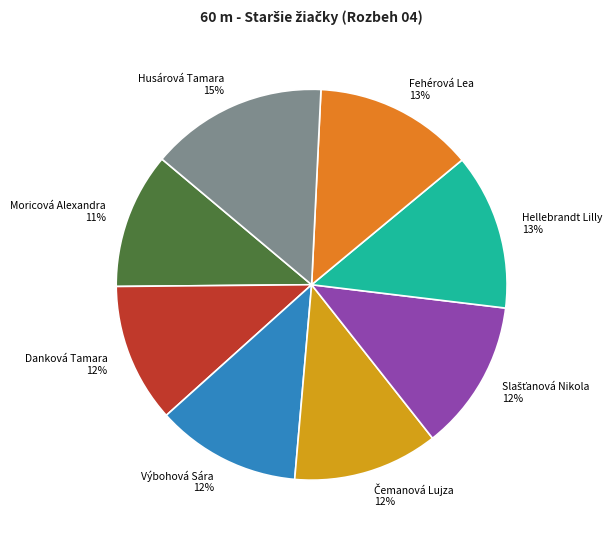

To the nearest percent, what is the difference between the Výbohová Sára and Hellebrandt Lilly slice percentages?

1%